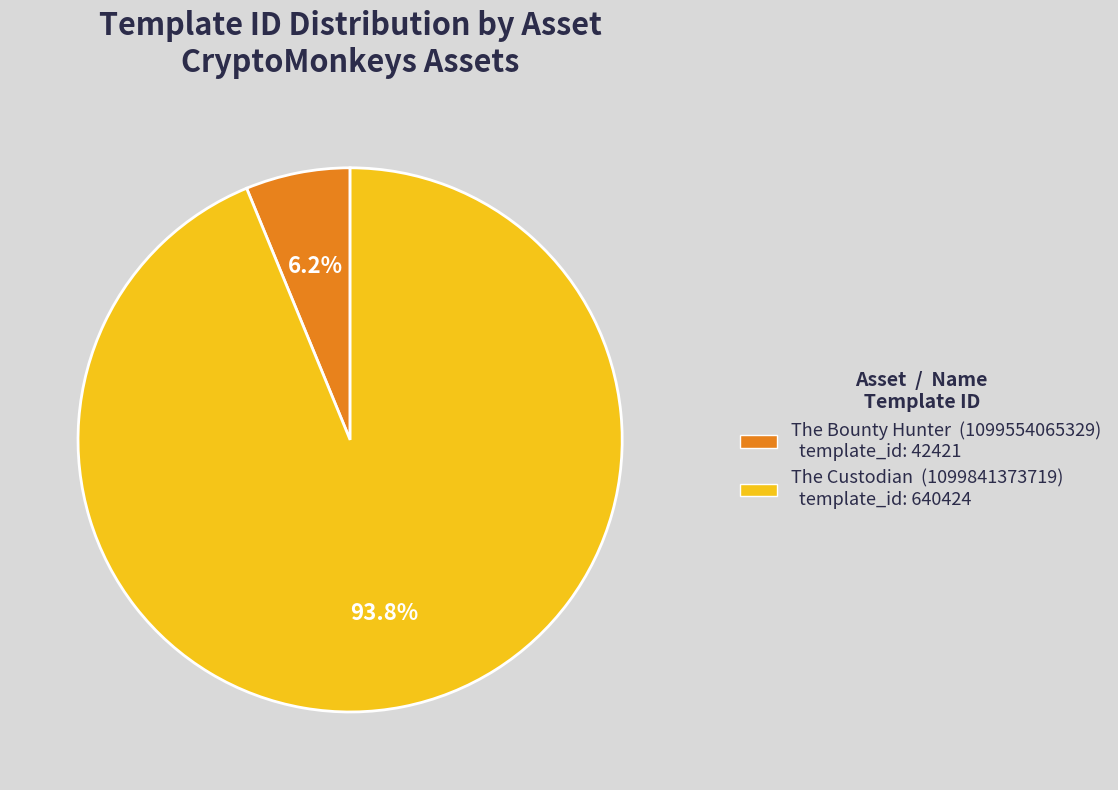

Approximately how many times larger is the value at The Custodian (1099841373719) template_id: 640424 compared to The Bounty Hunter (1099554065329) template_id: 42421?

15.1